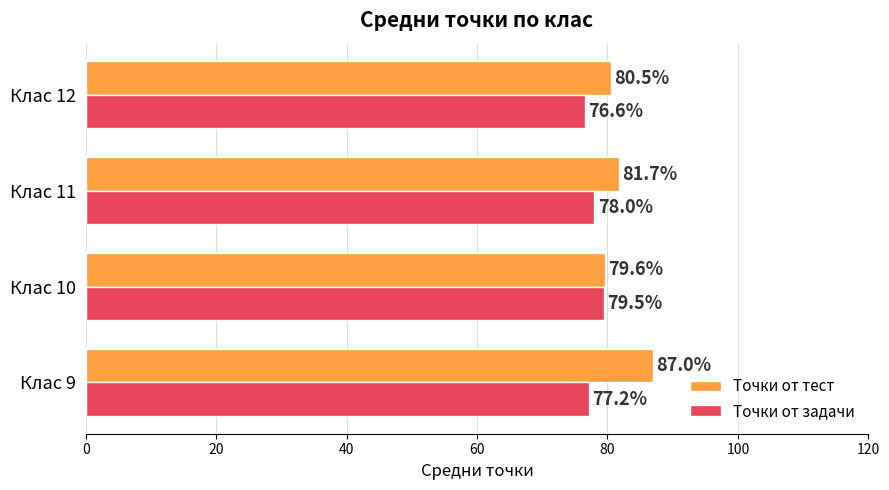

Count the number of data series in this chart.

2